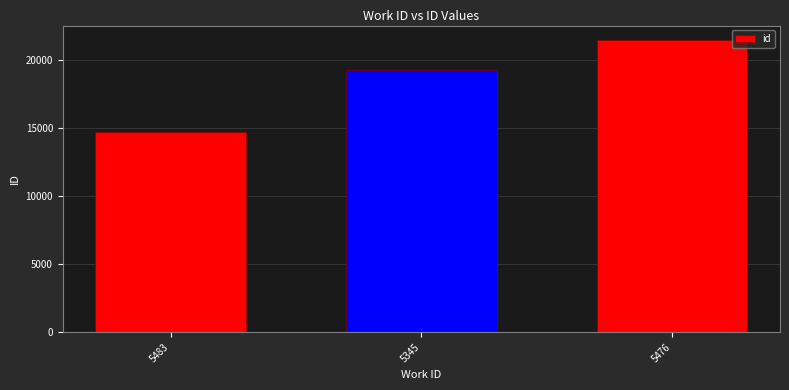

At which category does the chart reach its peak across all series?

5476